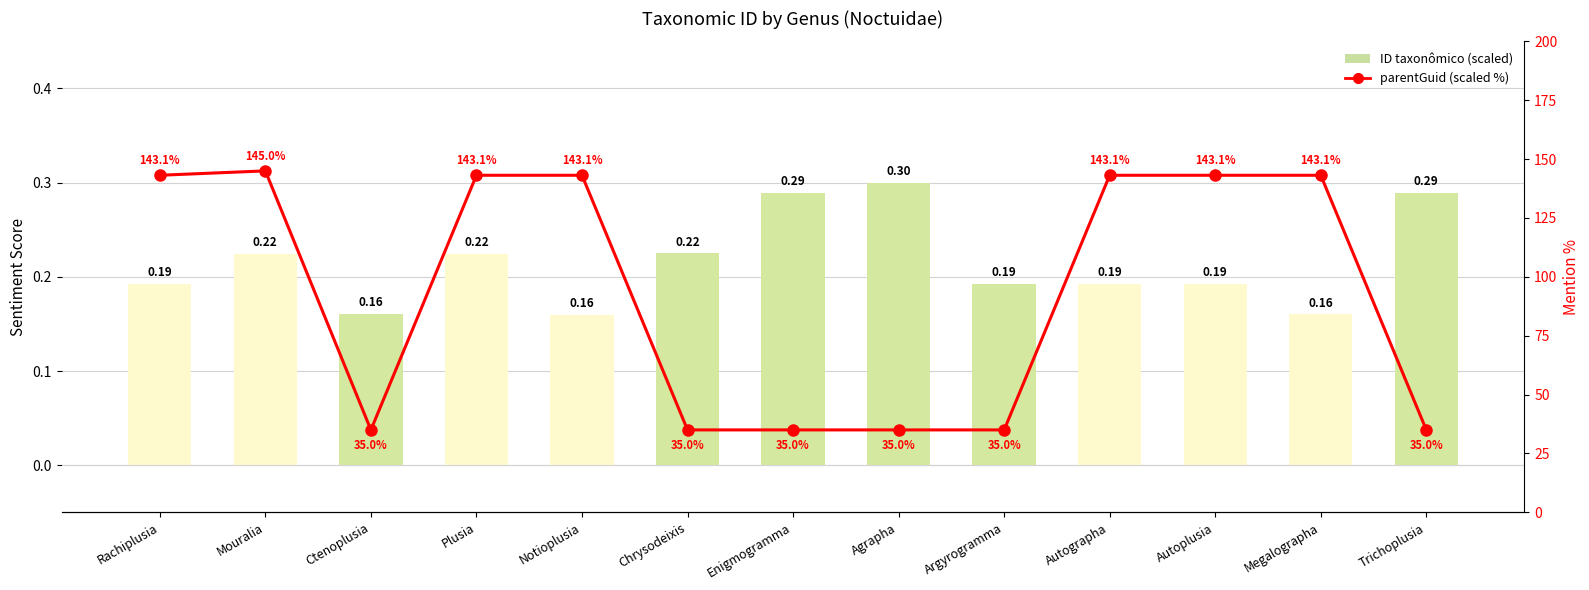

What position from the right is Argyrogramma?

5